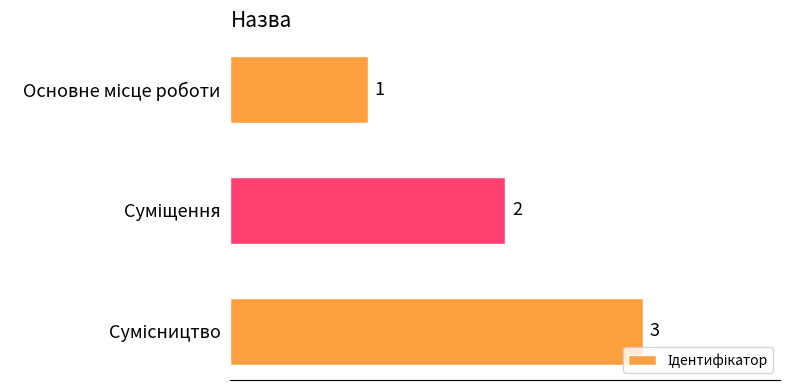

How many values are between 1 and 3?

3